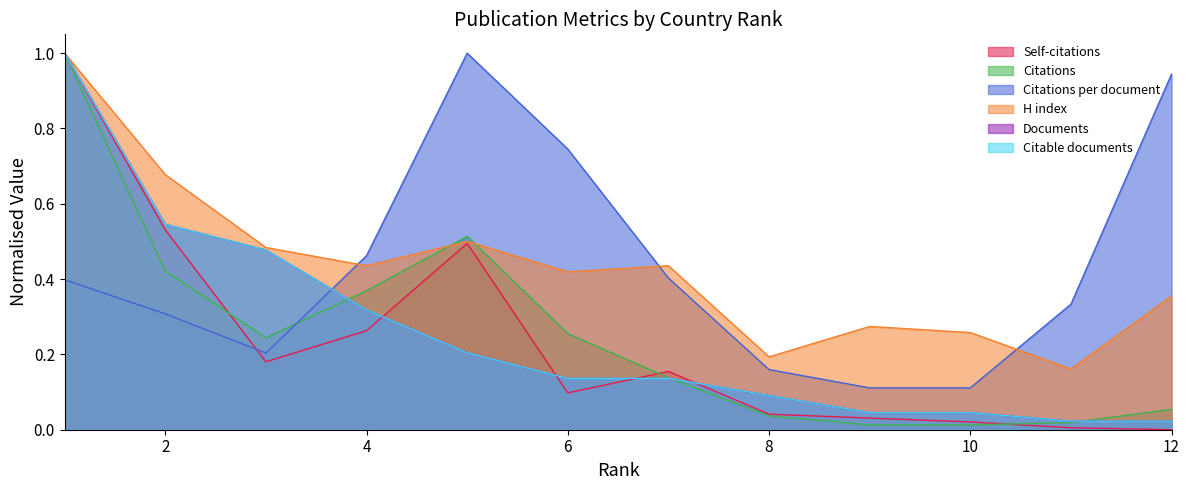

What is the difference between the maximum and second lowest values in the Documents series?

1.0